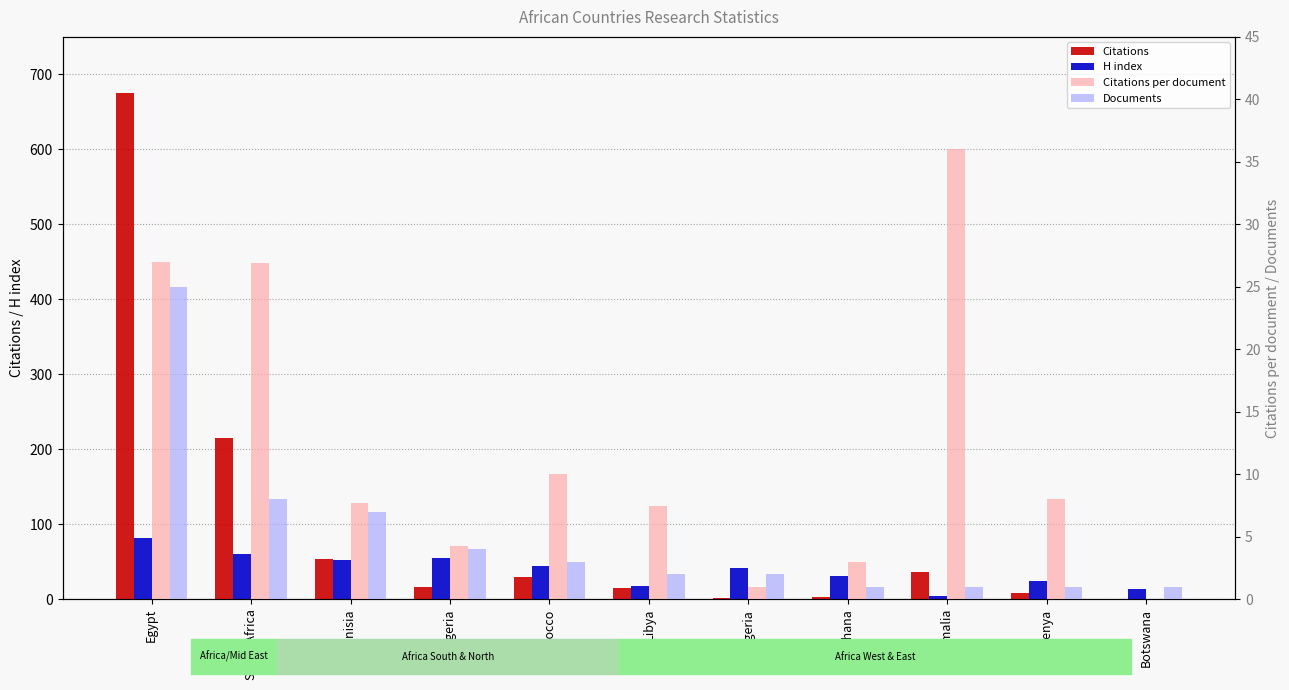

Read the Documents value at Ghana.

1.0